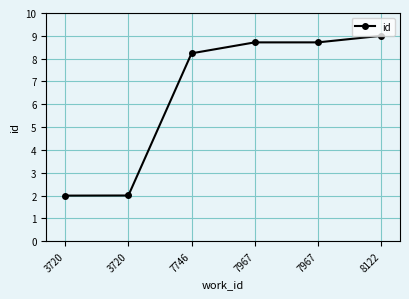

How many lines are shown in the chart?

1